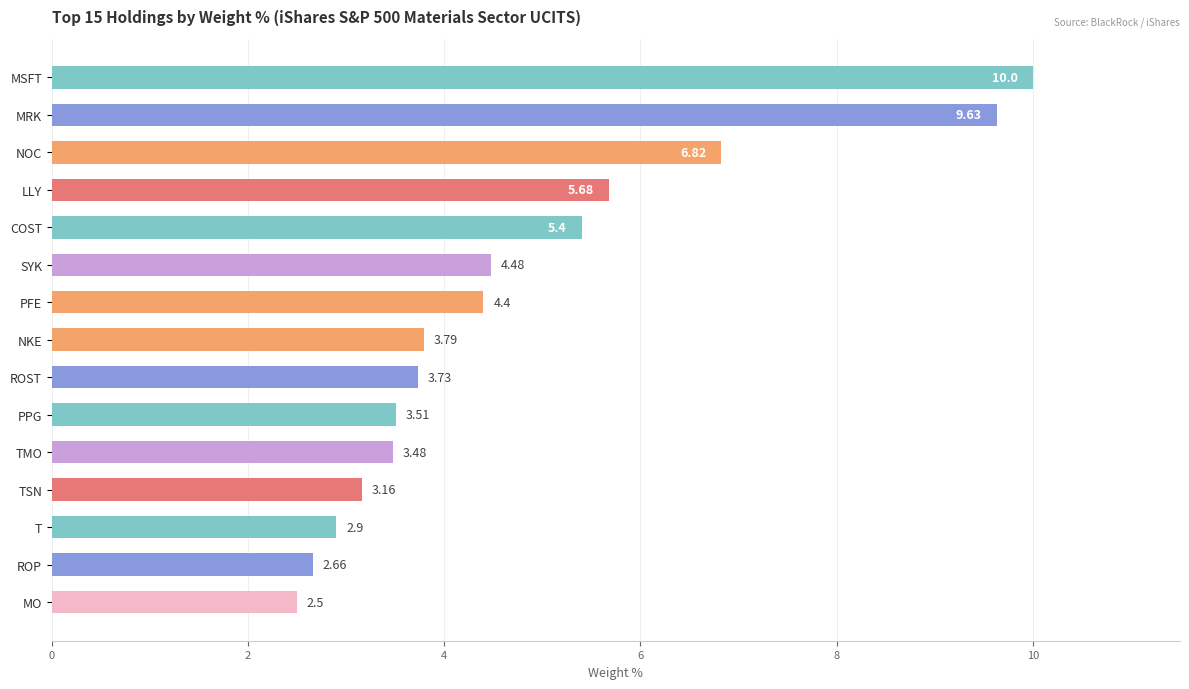

What is the change in value from NOC to TSN?

-3.7